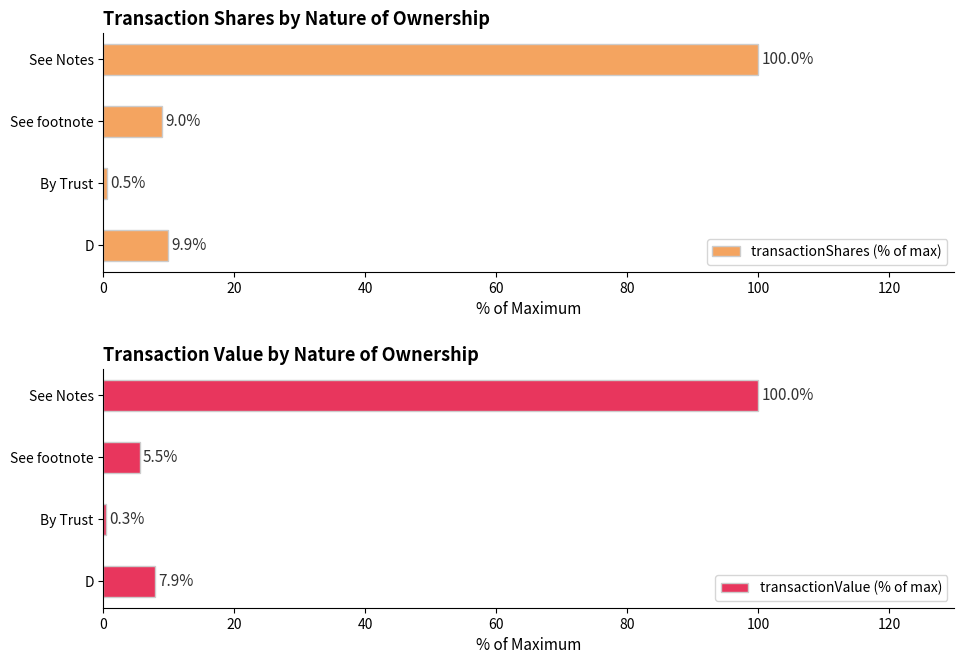

How many groups of bars are there?

4